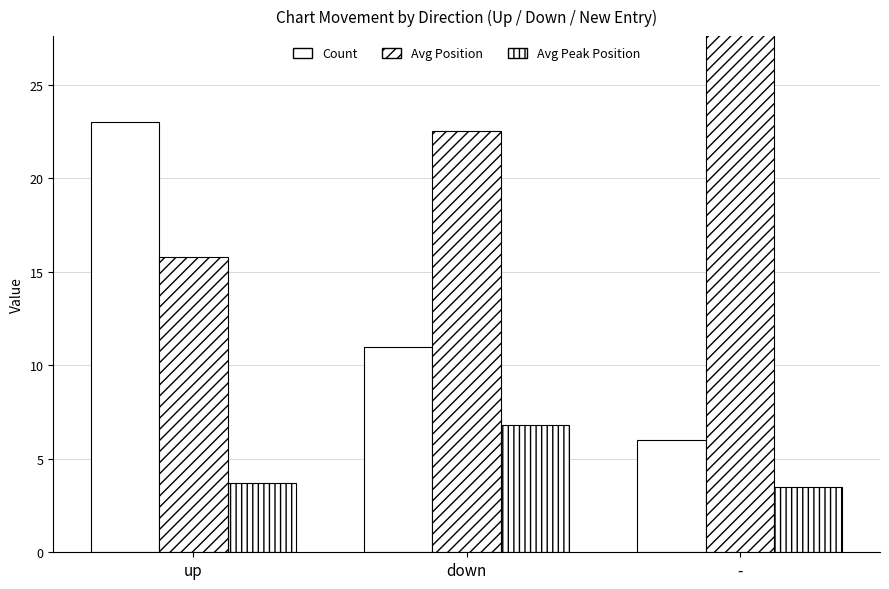

What is the label of the 2nd bar from the right?

down